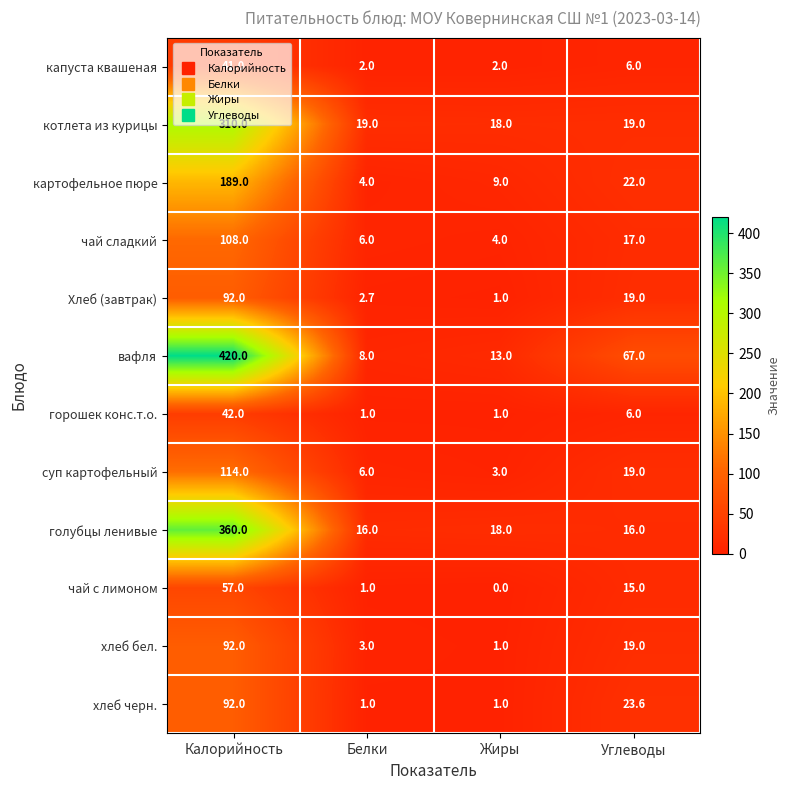

How many values in the вафля series are below 67?

2